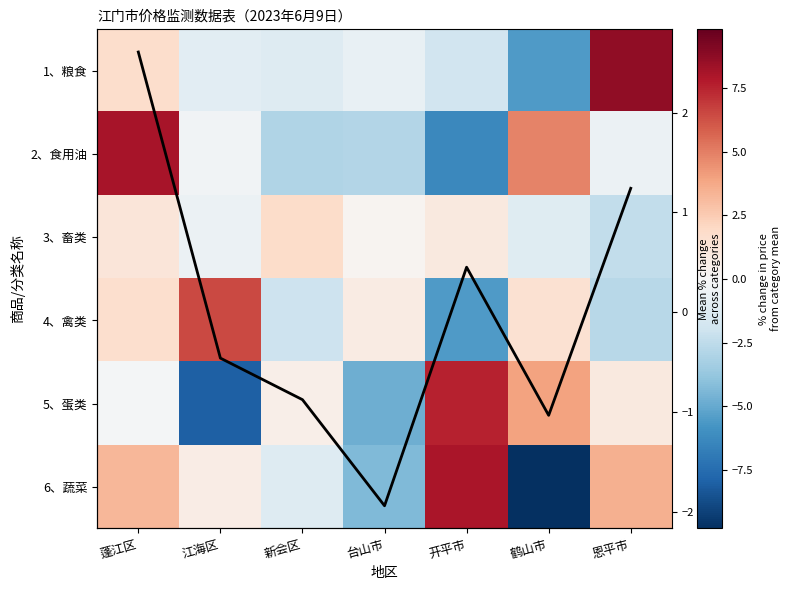

What is the difference between the maximum and minimum values in the 5、蛋类 series?

15.5